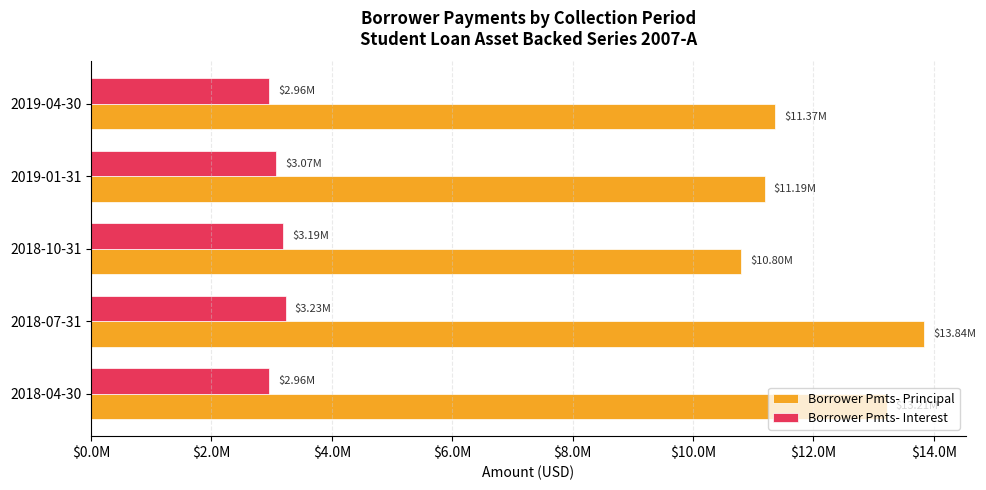

What are all the series names shown in the legend?

Borrower Pmts- Principal, Borrower Pmts- Interest